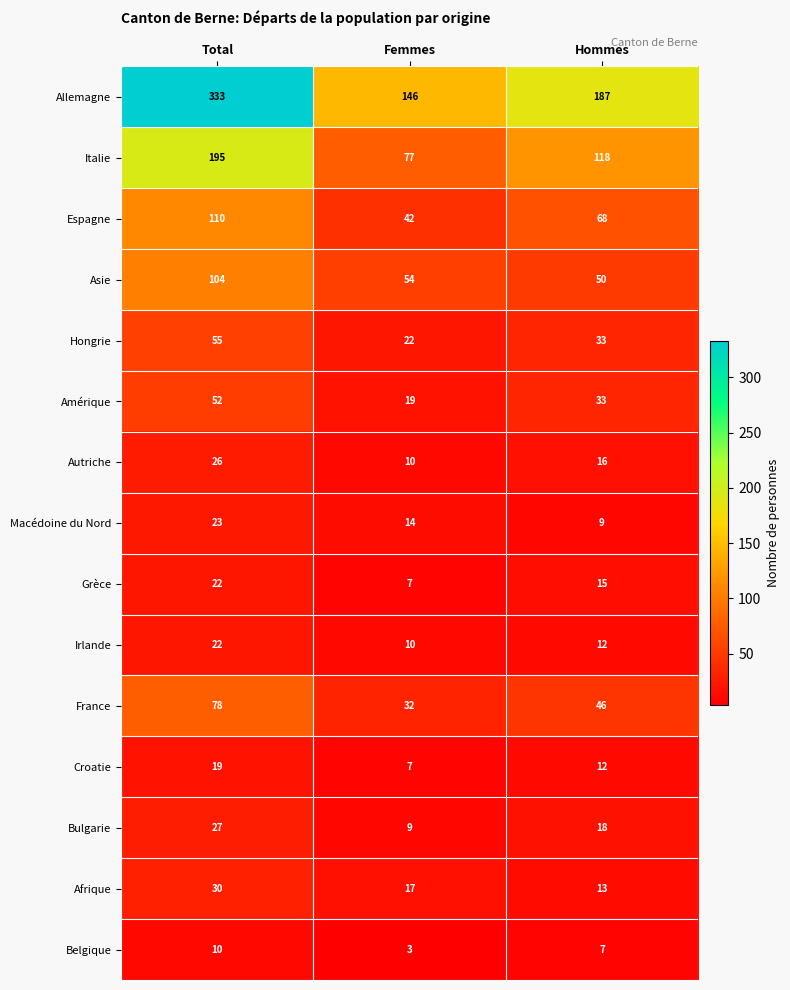

At which label is Autriche closest to 18?

Hommes